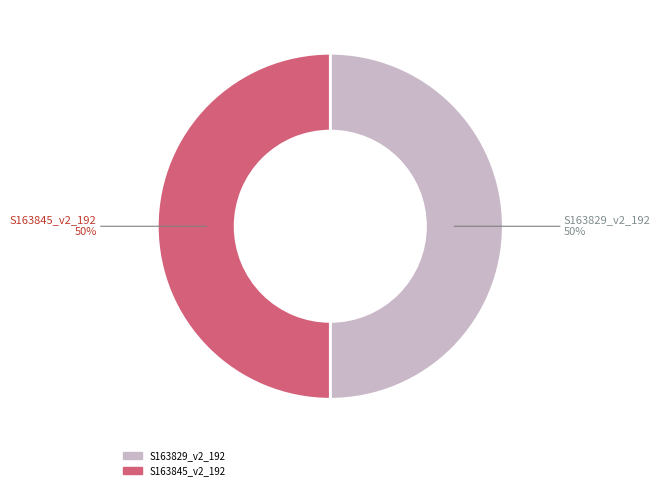

Is the sum of S163845_v2_192 and S163829_v2_192 greater than half?

Yes